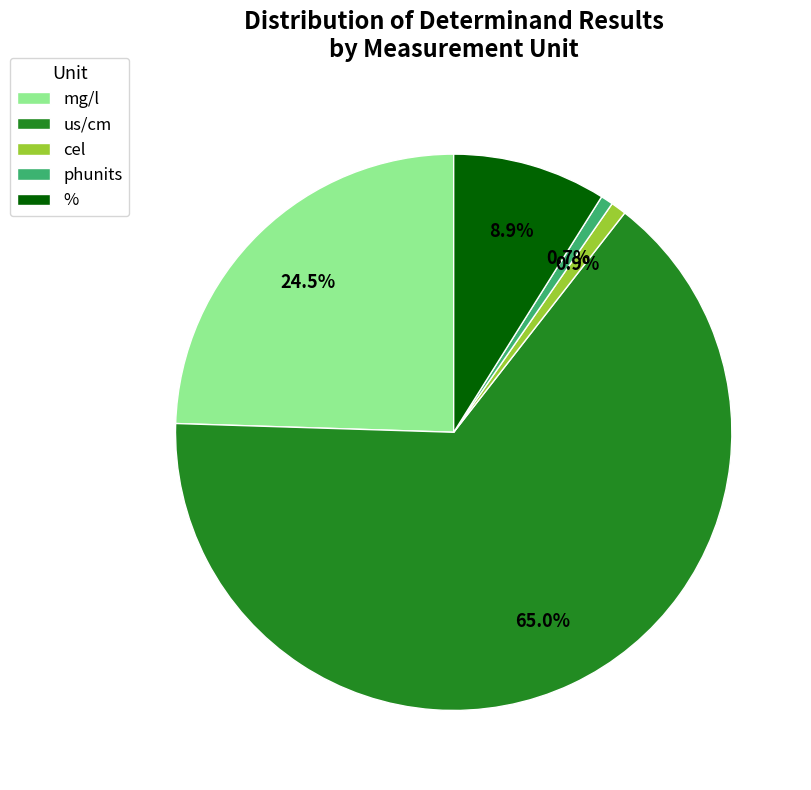

What percentage is NOT represented by %?

91.1%